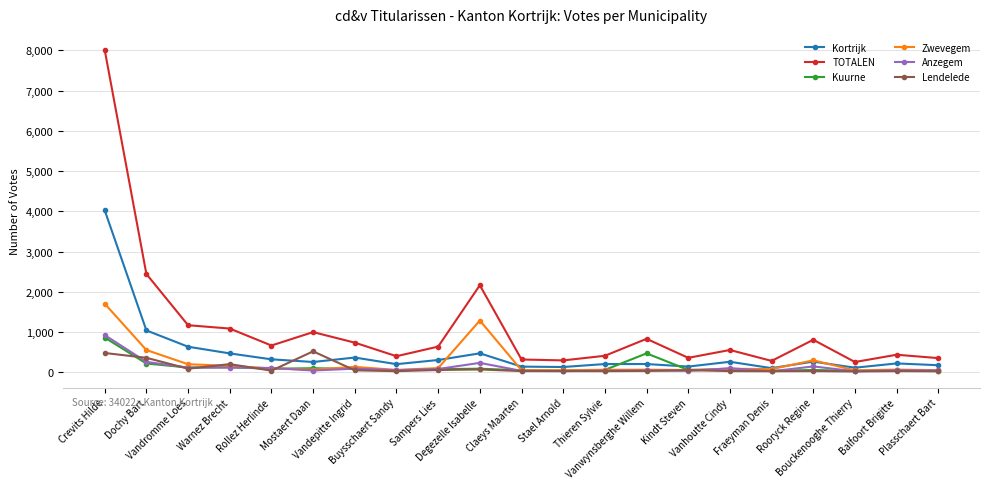

What is the value of the TOTALEN point at the 20th from the left?

439